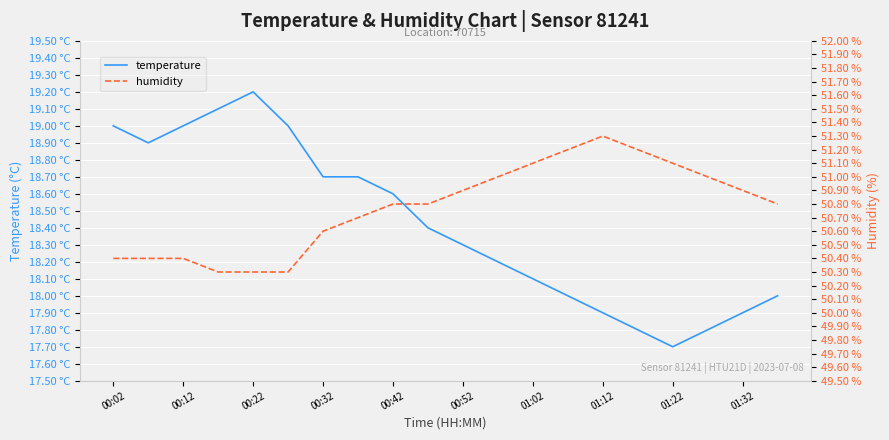

Which series has the largest range (max minus min)?

temperature